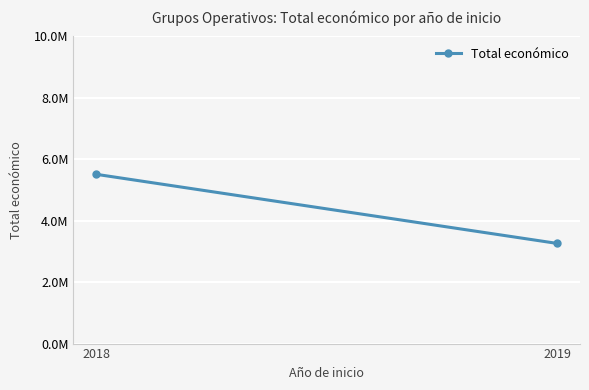

What is the minimum value shown in the chart?

3261918